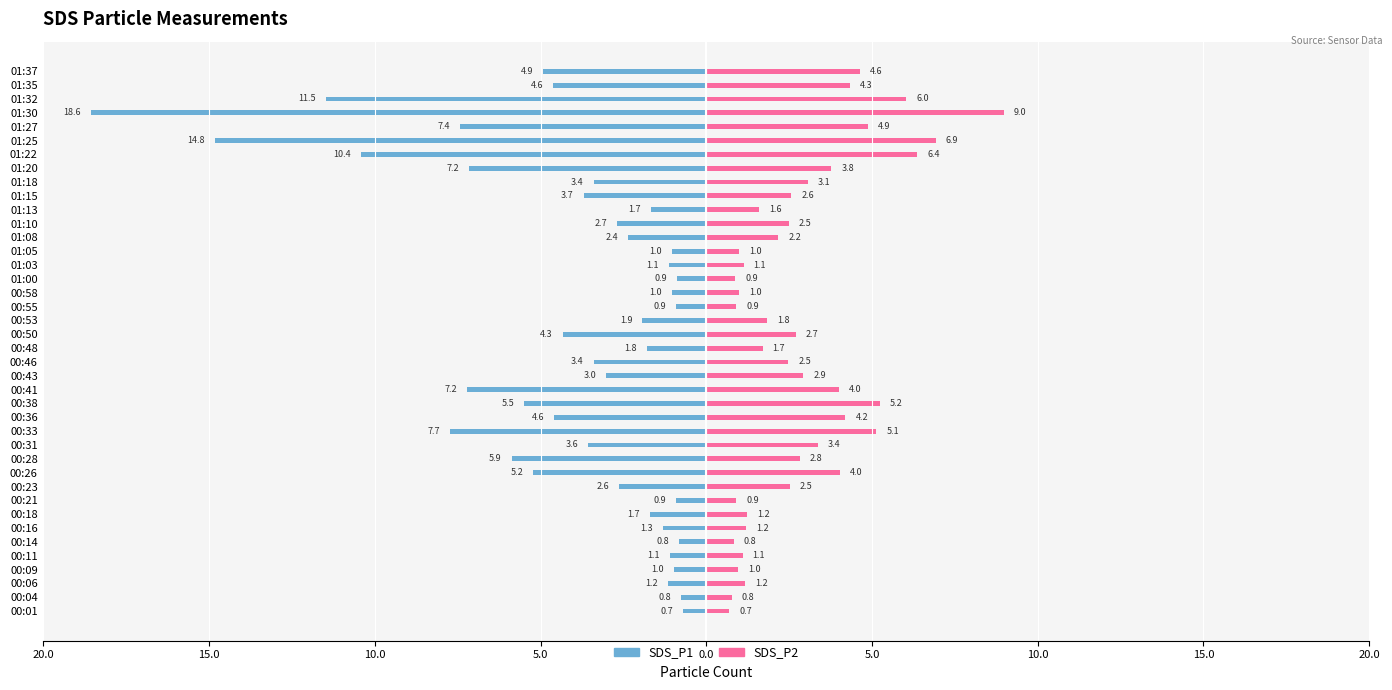

How many data points in SDS_P2 are less than 2?

17